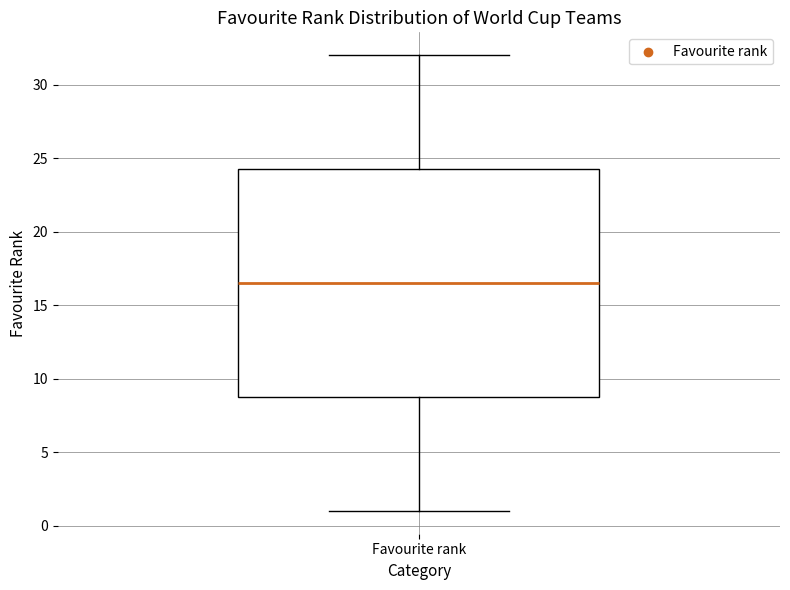

Transcribe this box plot: give where the median line is, the range the box spans, and where the two whiskers end, as read against the y-axis. The values are not printed on the chart, so give them approximately, as read against the axis.

median 16.5, box 9.0 to 24.5, whiskers 1.0 to 32.0